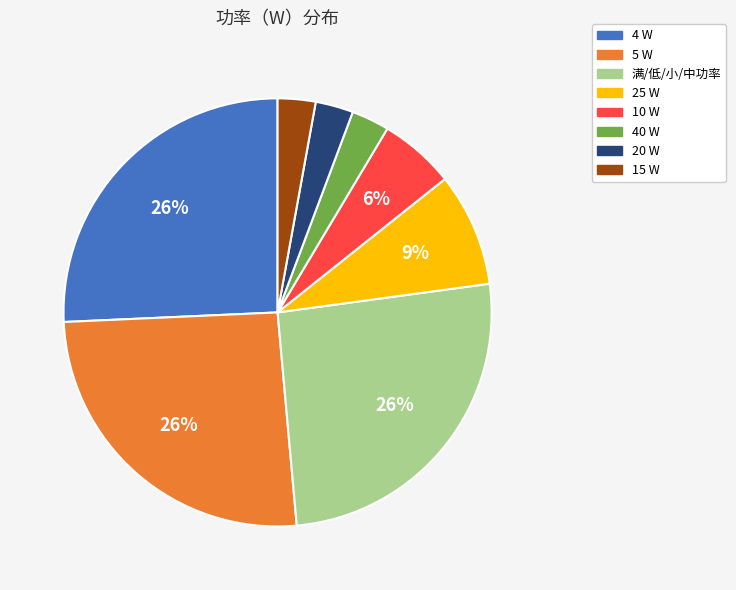

To the nearest percent, what is the difference between the largest and smallest slice percentages?

23%